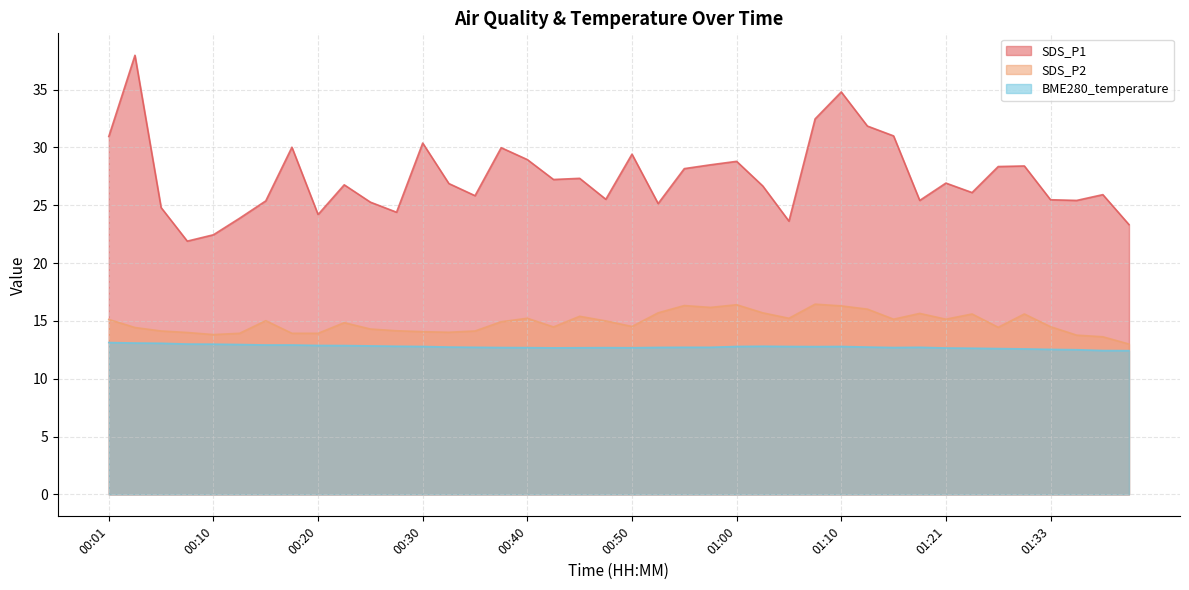

Is the value of SDS_P1 at 01:35 greater than the value of SDS_P2 at 00:37?

Yes